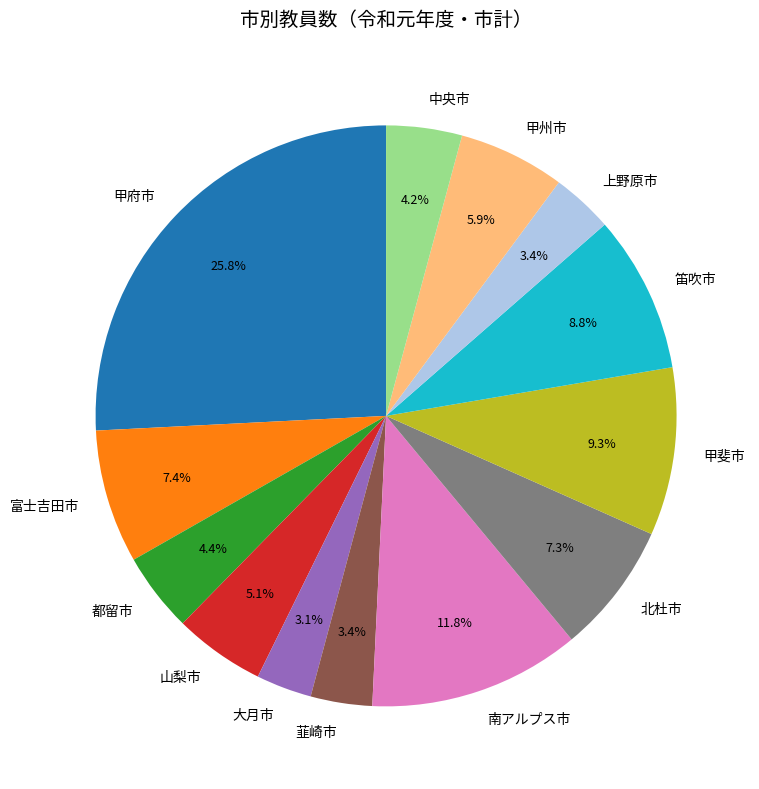

How many slices are in this pie chart?

13